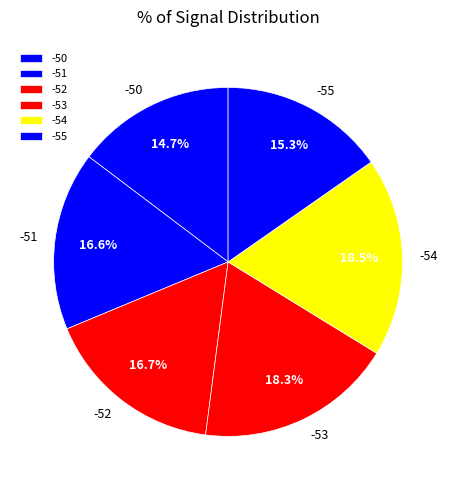

Which has a higher value, -51 or -50?

-51